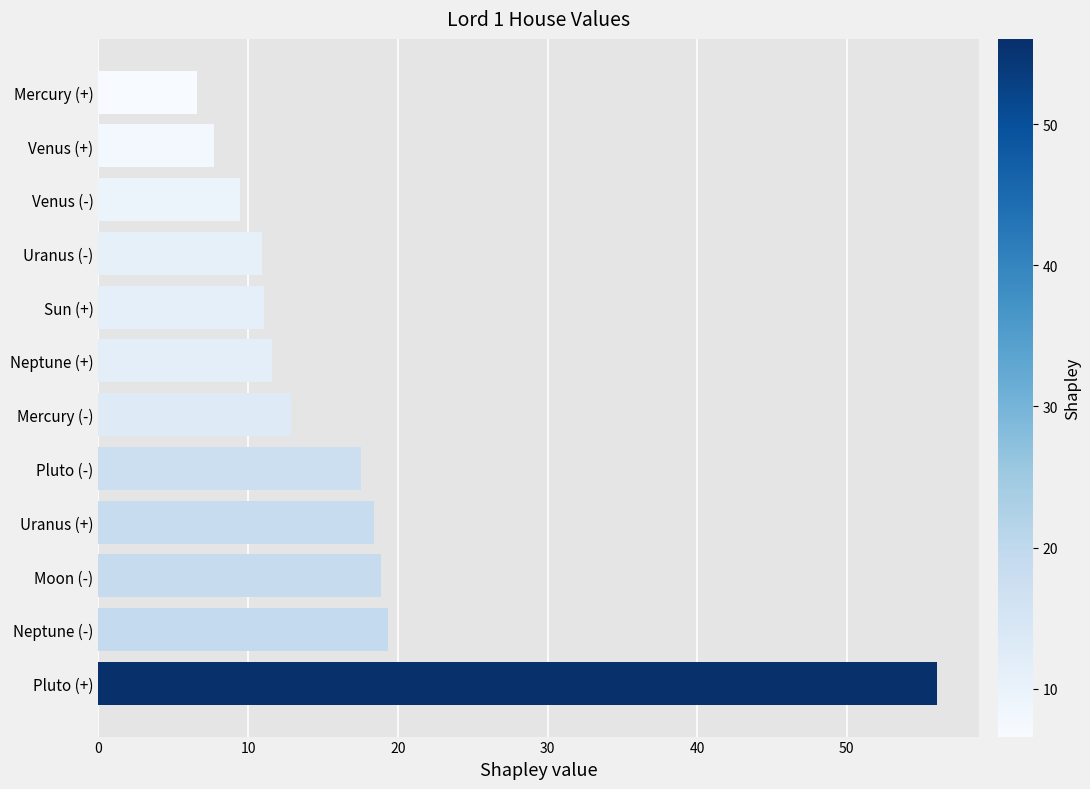

Does the chart contain any negative values?

No